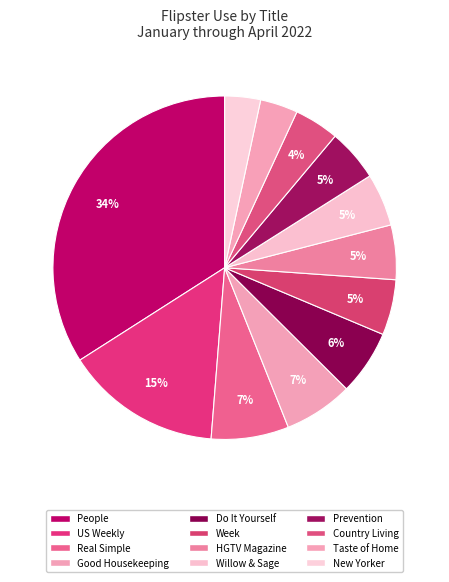

What is the total percentage of Real Simple and US Weekly?

22.0%